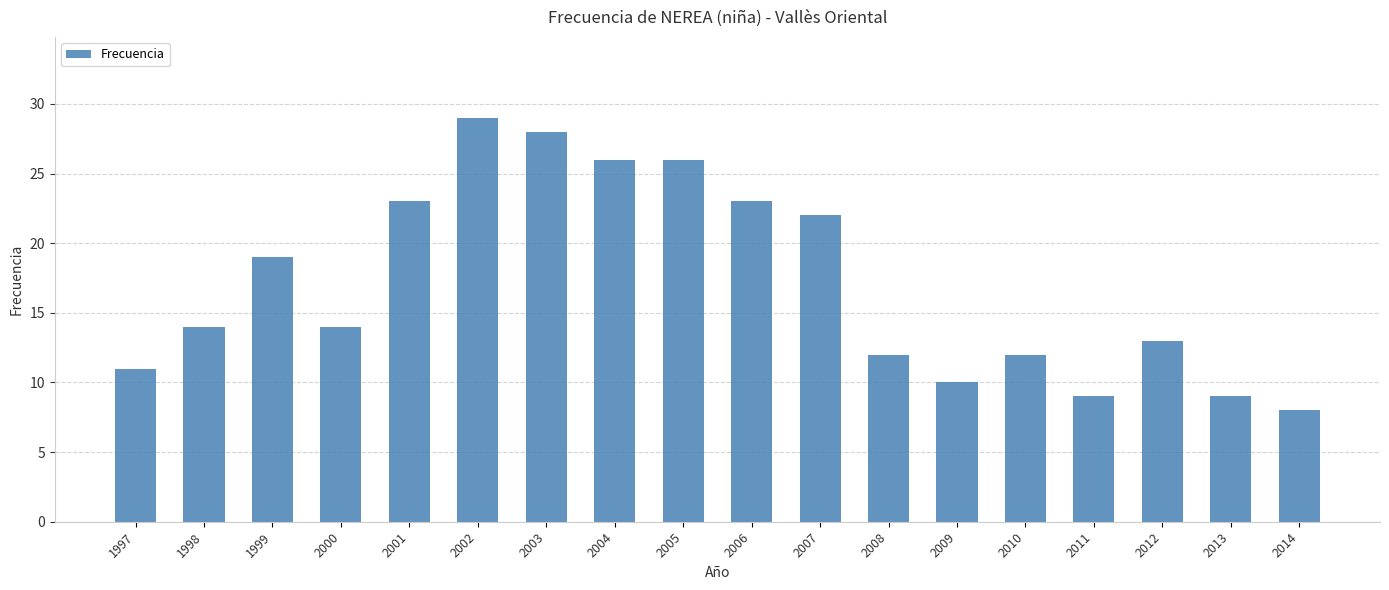

What is the maximum value shown in the chart?

29